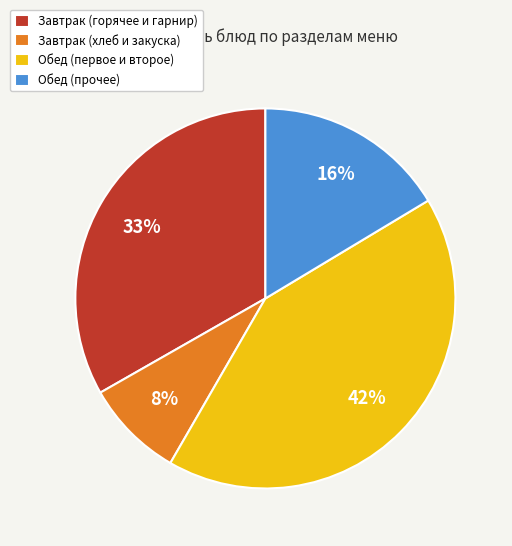

Do Обед (прочее) and Завтрак (горячее и гарнир) together represent more than half of the pie?

No